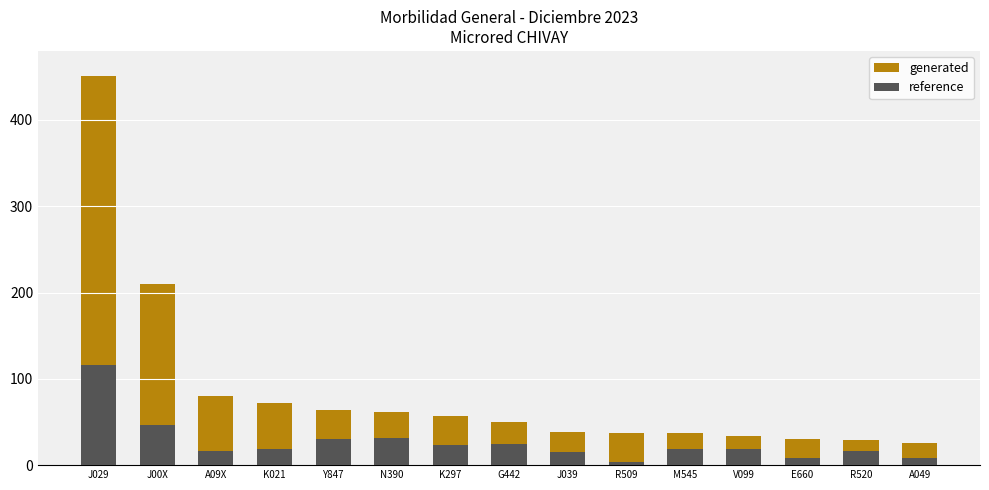

Which has a higher value, V099 or E660?

V099